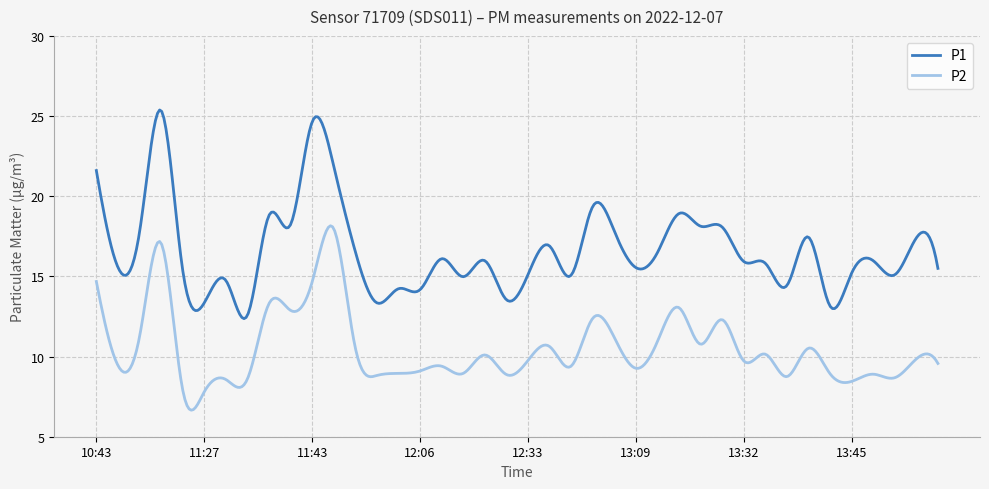

Which series has the largest range (max minus min)?

P1